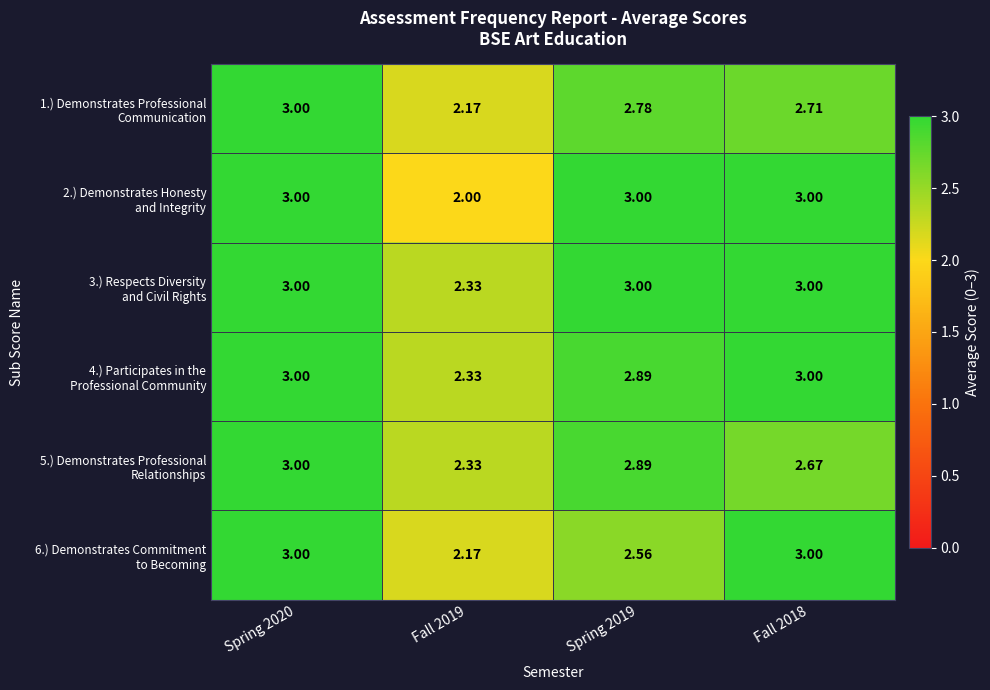

At which category is the sum across all series the highest?

Spring 2020